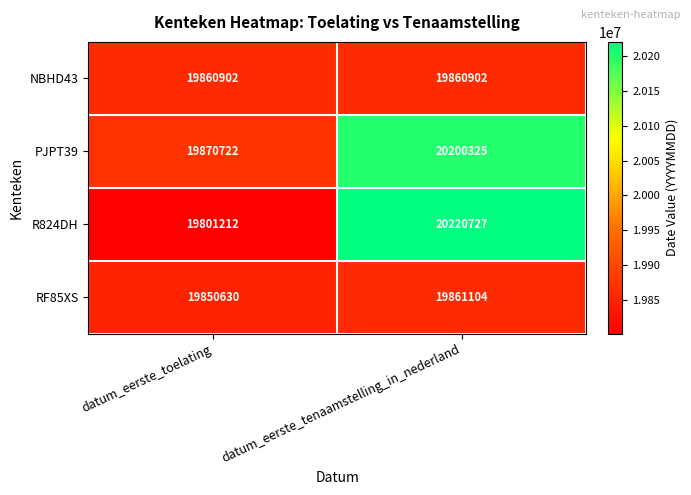

Which series has the largest total across all categories?

PJPT39